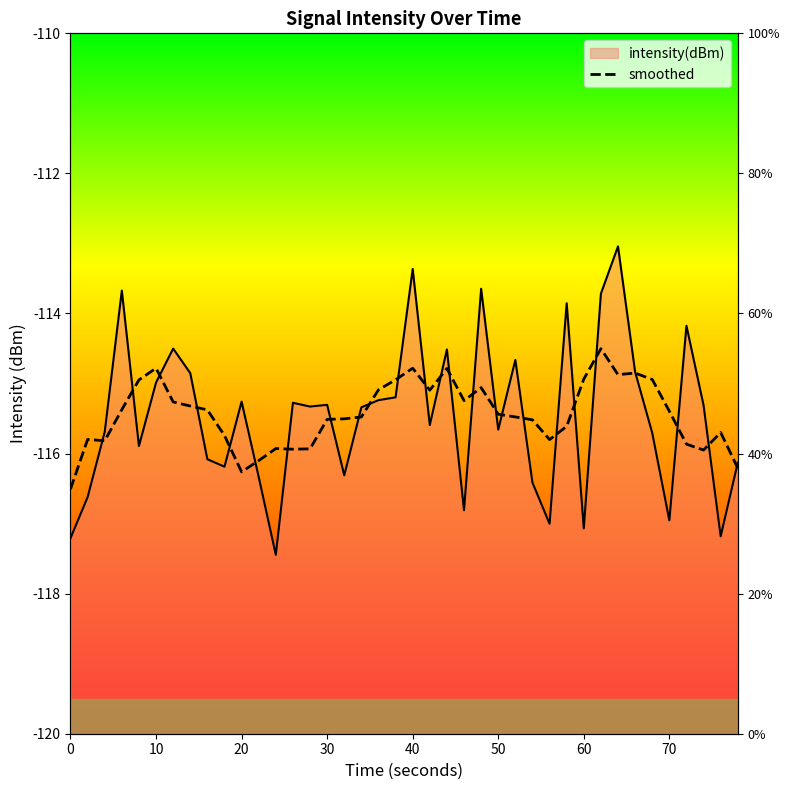

Is it true that the value at 16 is -187.8?

False